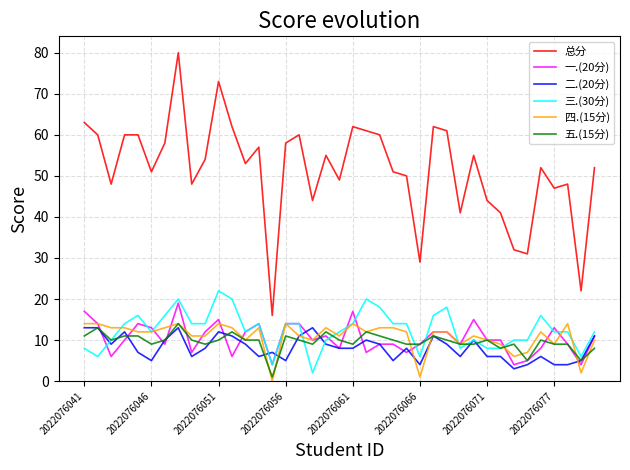

After their last crossing, which series has the higher values: 四.(15分) or 三.(30分)?

三.(30分)